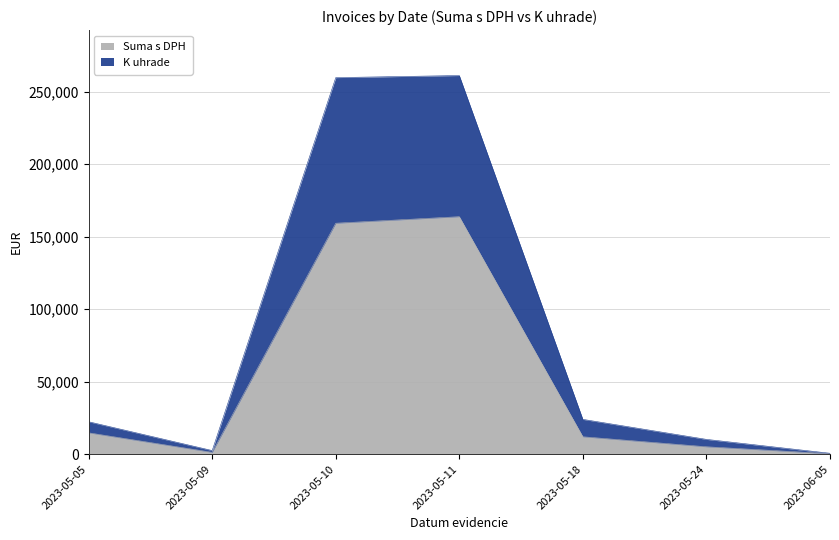

True or false: Suma s DPH and K uhrade intersect in this chart.

False